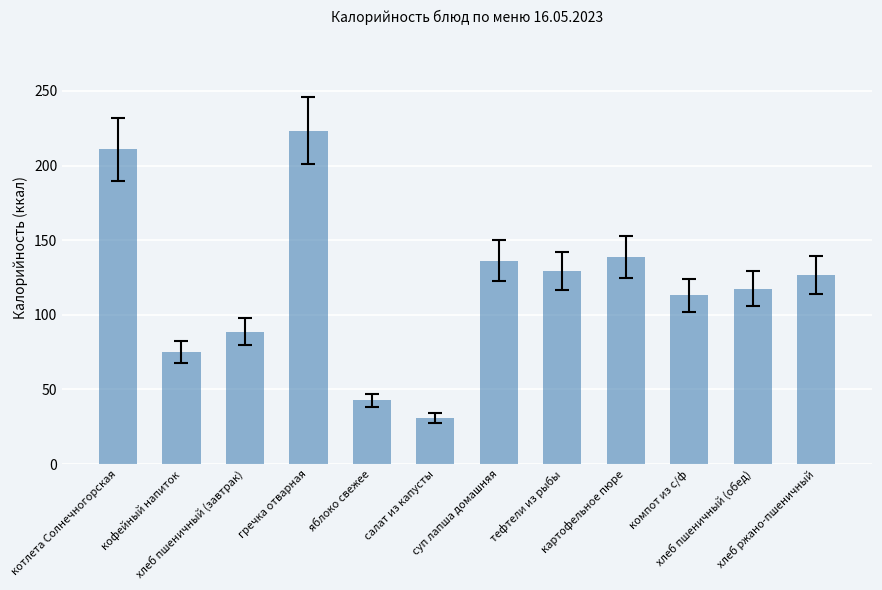

Rank the categories by value from highest to lowest.

гречка отварная, котлета Солнечногорская, картофельное пюре, суп лапша домашняя, тефтели из рыбы, хлеб ржано-пшеничный, хлеб пшеничный (обед), компот из с/ф, хлеб пшеничный (завтрак), кофейный напиток, яблоко свежее, салат из капусты